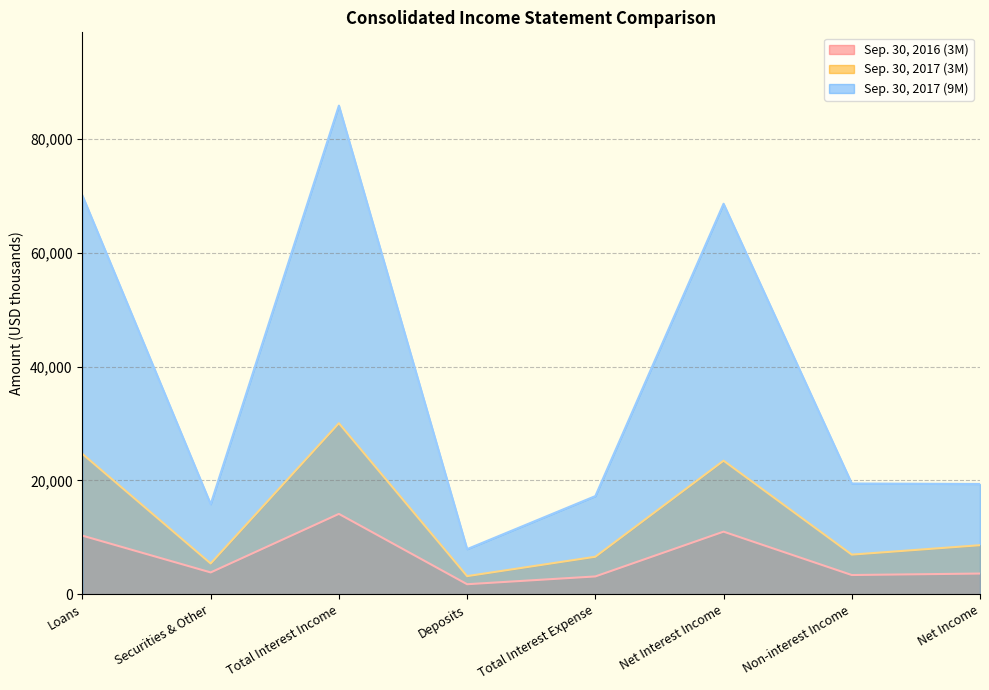

What is the difference between the highest and lowest values at Securities & Other?

12004